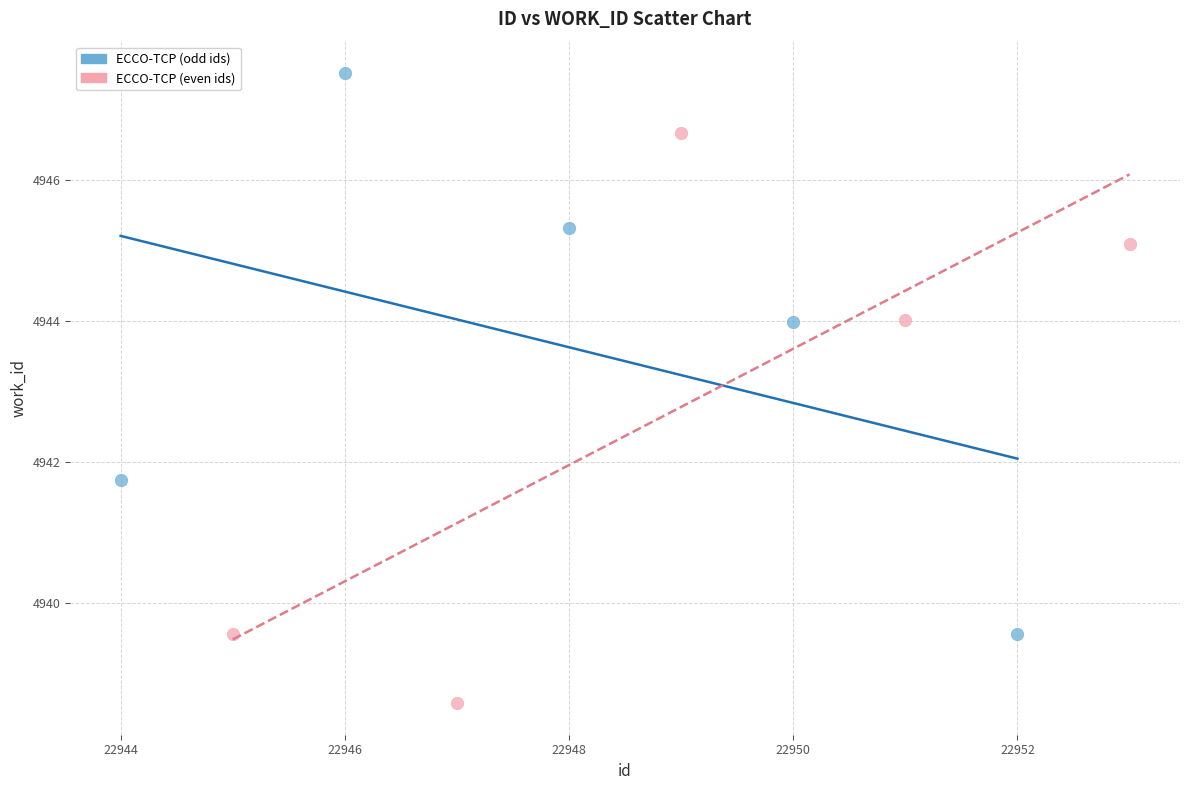

Which series contains the lowest Y value?

ECCO-TCP (even ids)